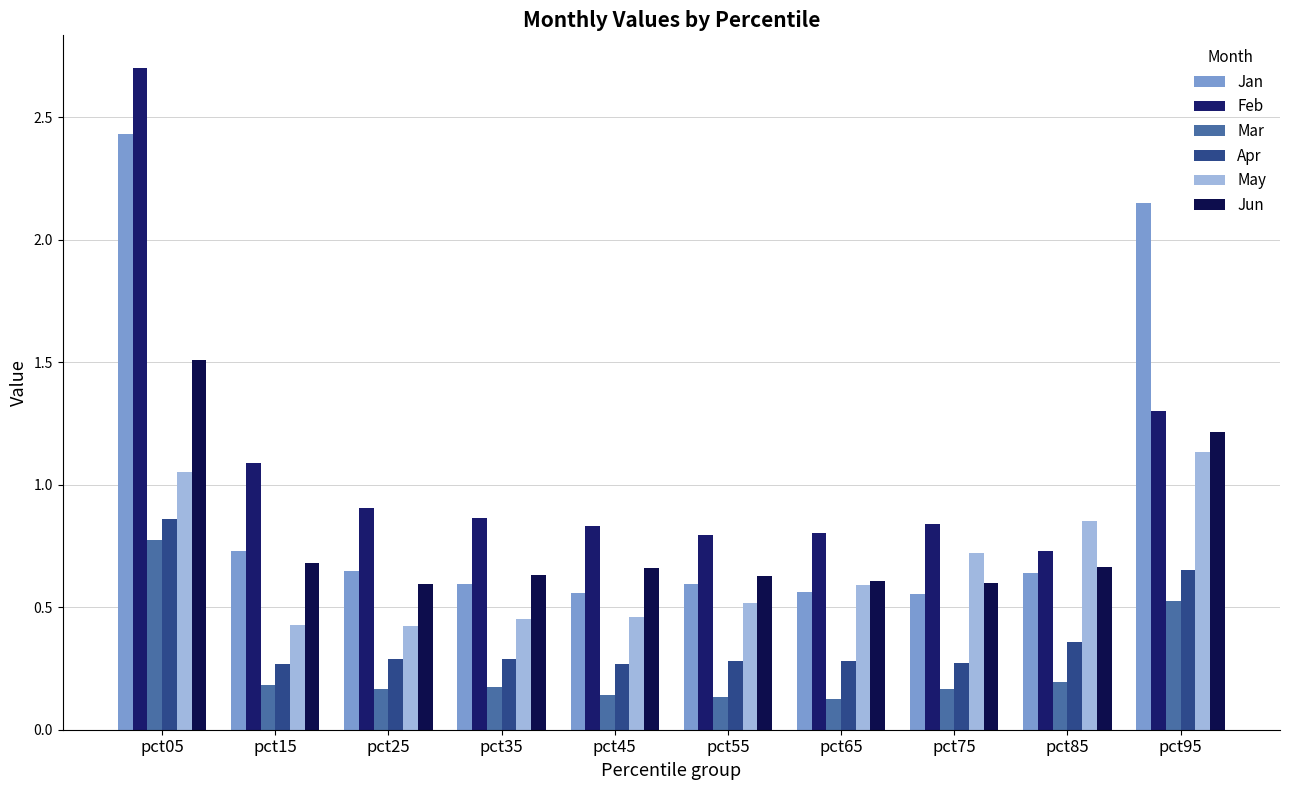

How many series are shown in this chart?

6